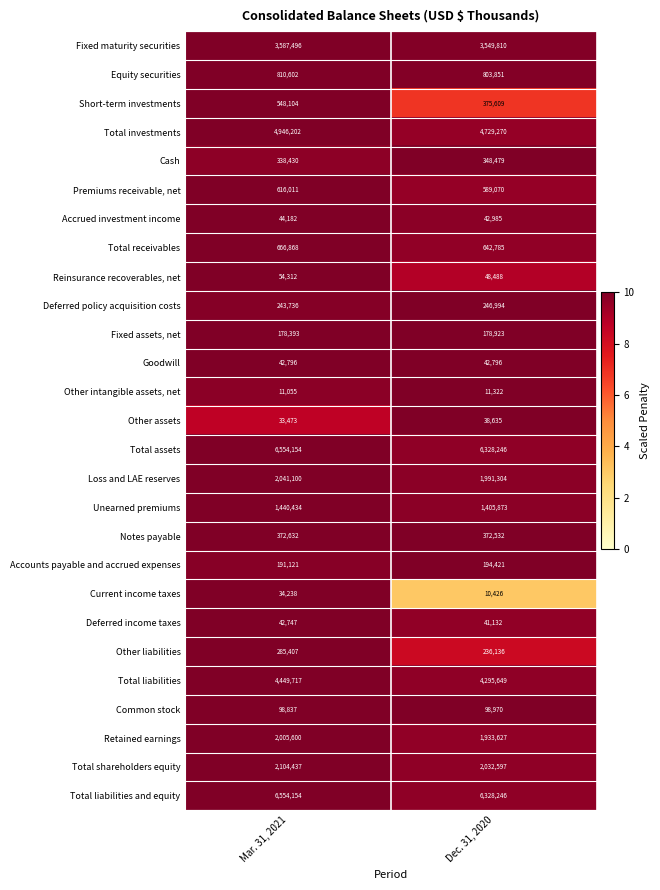

Rank the categories by Current income taxes value from lowest to highest.

Dec. 31, 2020, Mar. 31, 2021